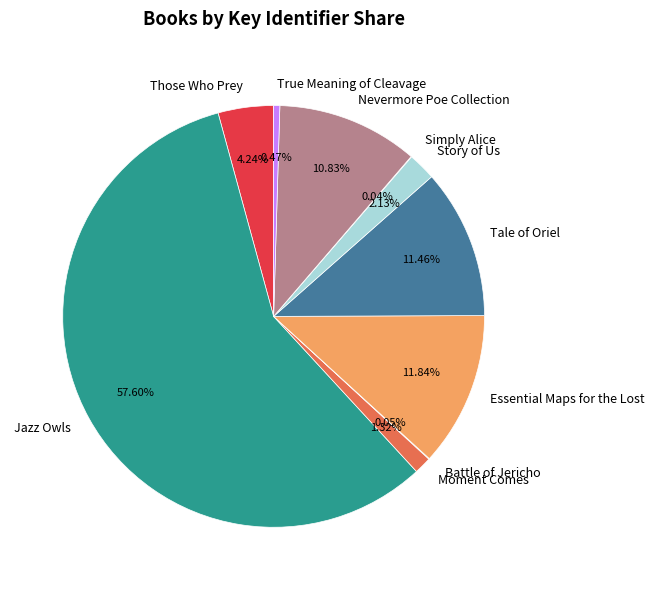

What is the largest slice in the pie chart?

Jazz Owls